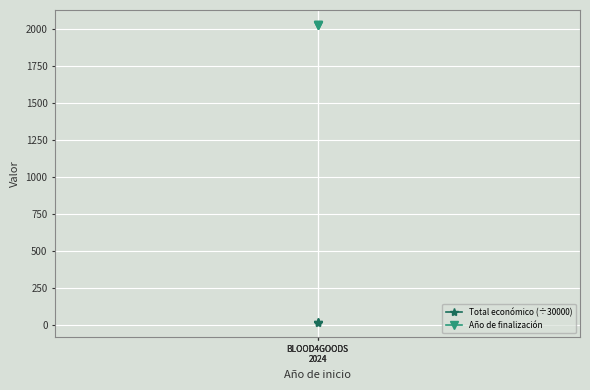

Which series changed the most between BLOOD4GOODS
2024 and BLOOD4GOODS
2024?

Total económico (÷30000)